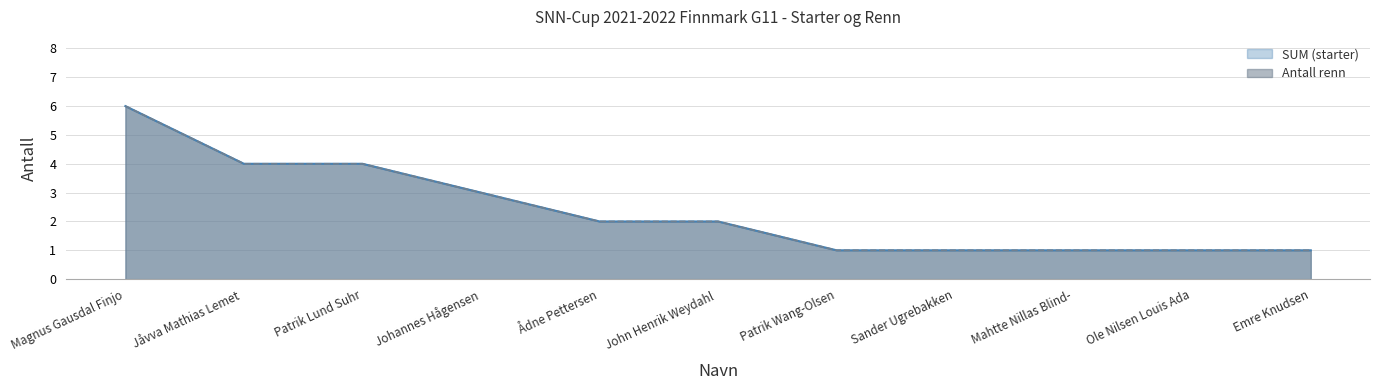

Does the chart display data point markers on the line(s)?

No